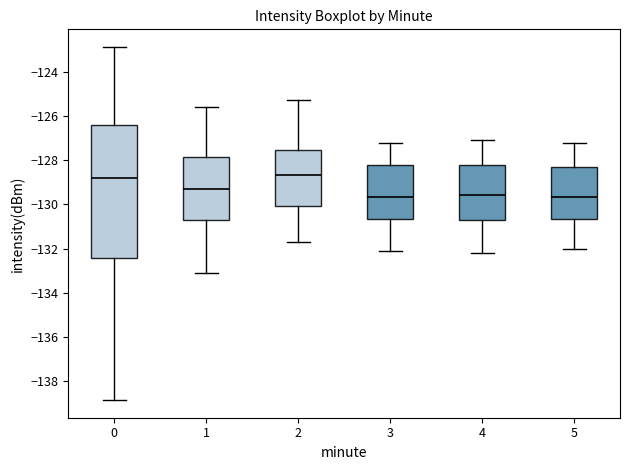

Where does the upper whisker of the box at x = 1 end on the y-axis? The values are not printed on the chart, so give them approximately, as read against the axis.

-125.6